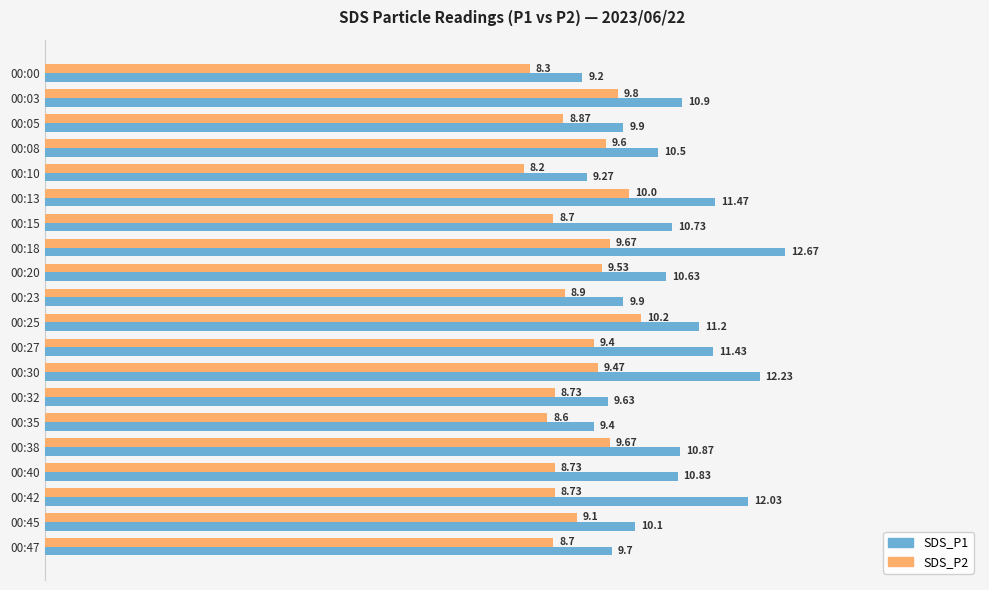

What is the average value of the SDS_P2 series?

9.1